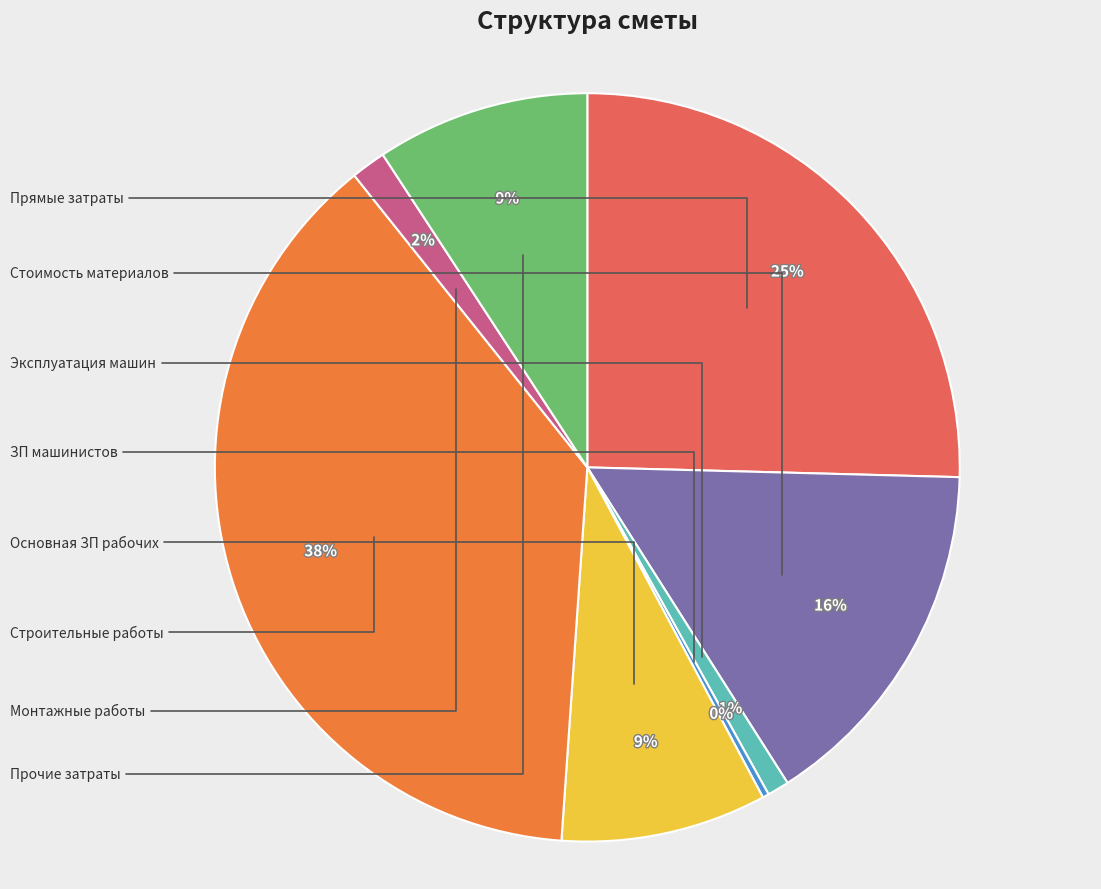

Is there any slice that represents more than half of the pie?

No